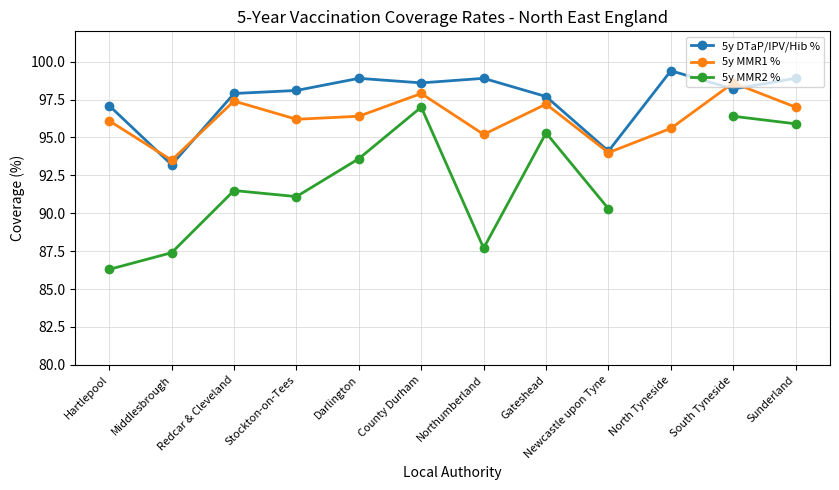

Rank the series at Middlesbrough from highest to lowest value.

5y MMR1 %, 5y DTaP/IPV/Hib %, 5y MMR2 %